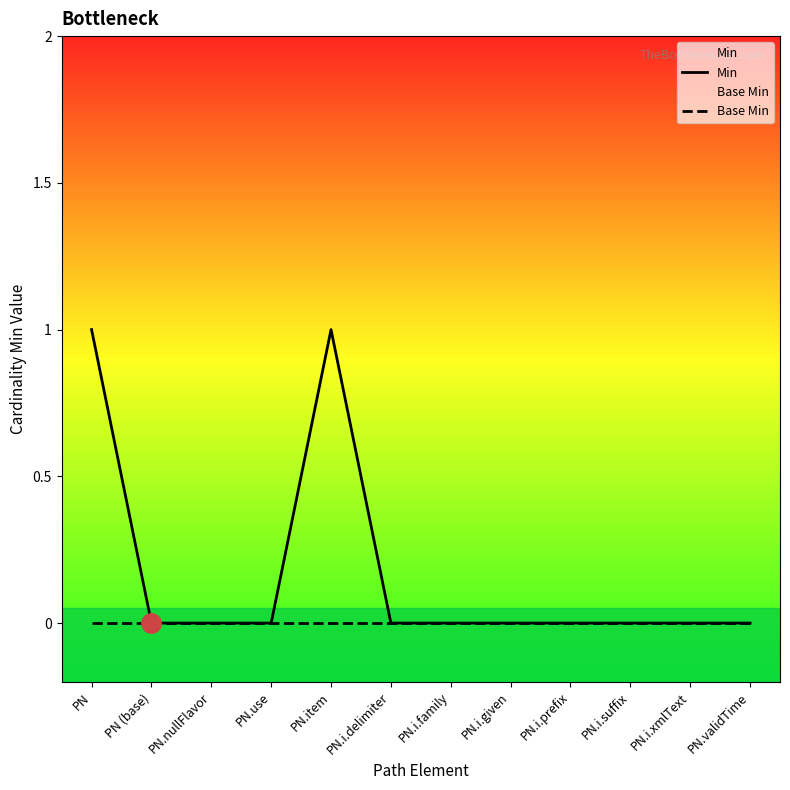

At which category is the sum across all series the highest?

PN